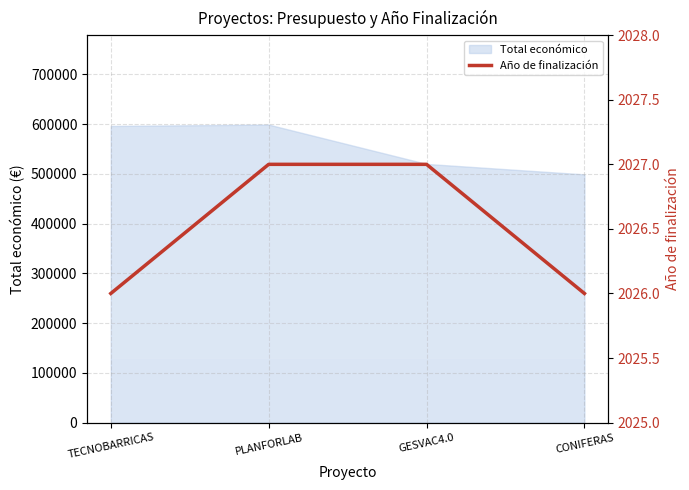

Reading left to right, extract all data points from this chart.

TECNOBARRICAS=2026	PLANFORLAB=2027	GESVAC4.0=2027	CONIFERAS=2026